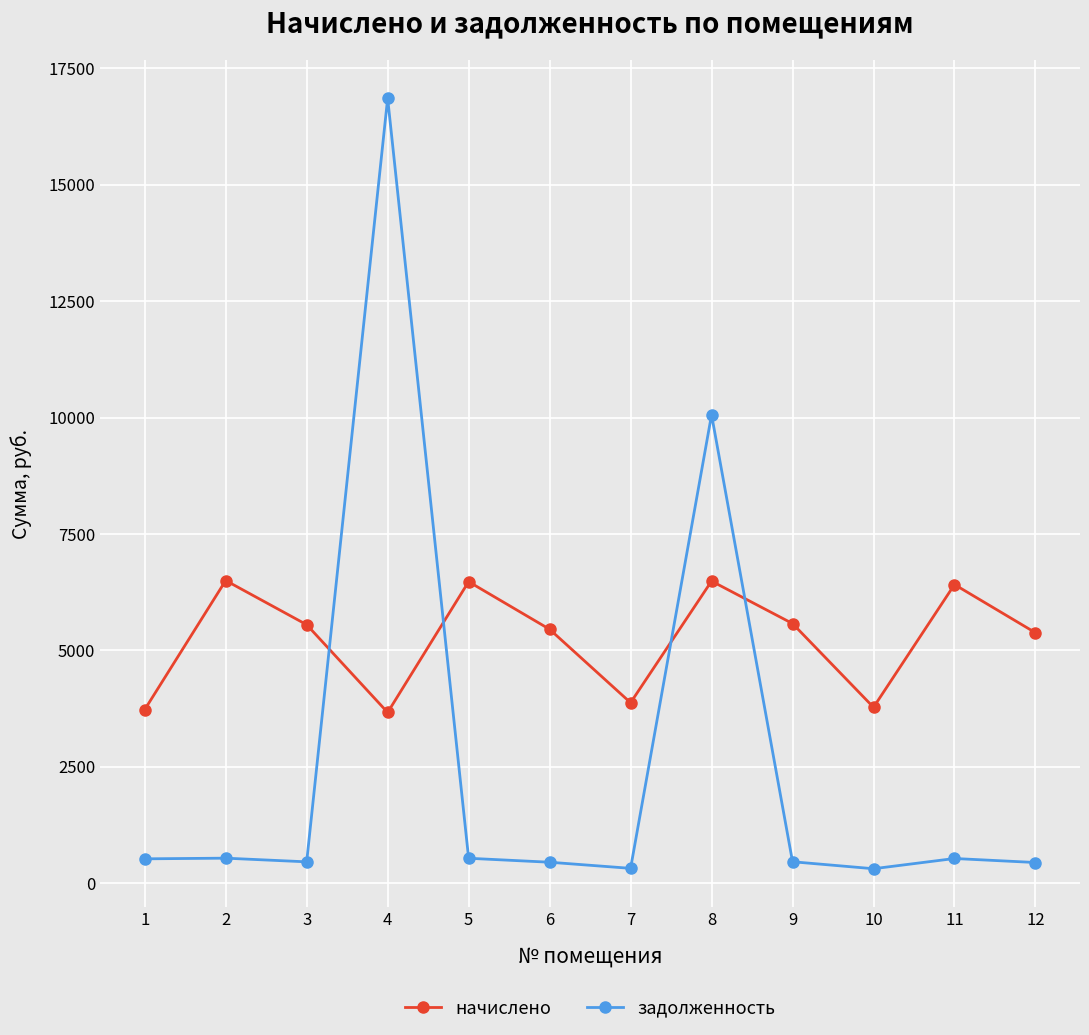

Which series ends up on top after the final intersection of задолженность and начислено?

начислено